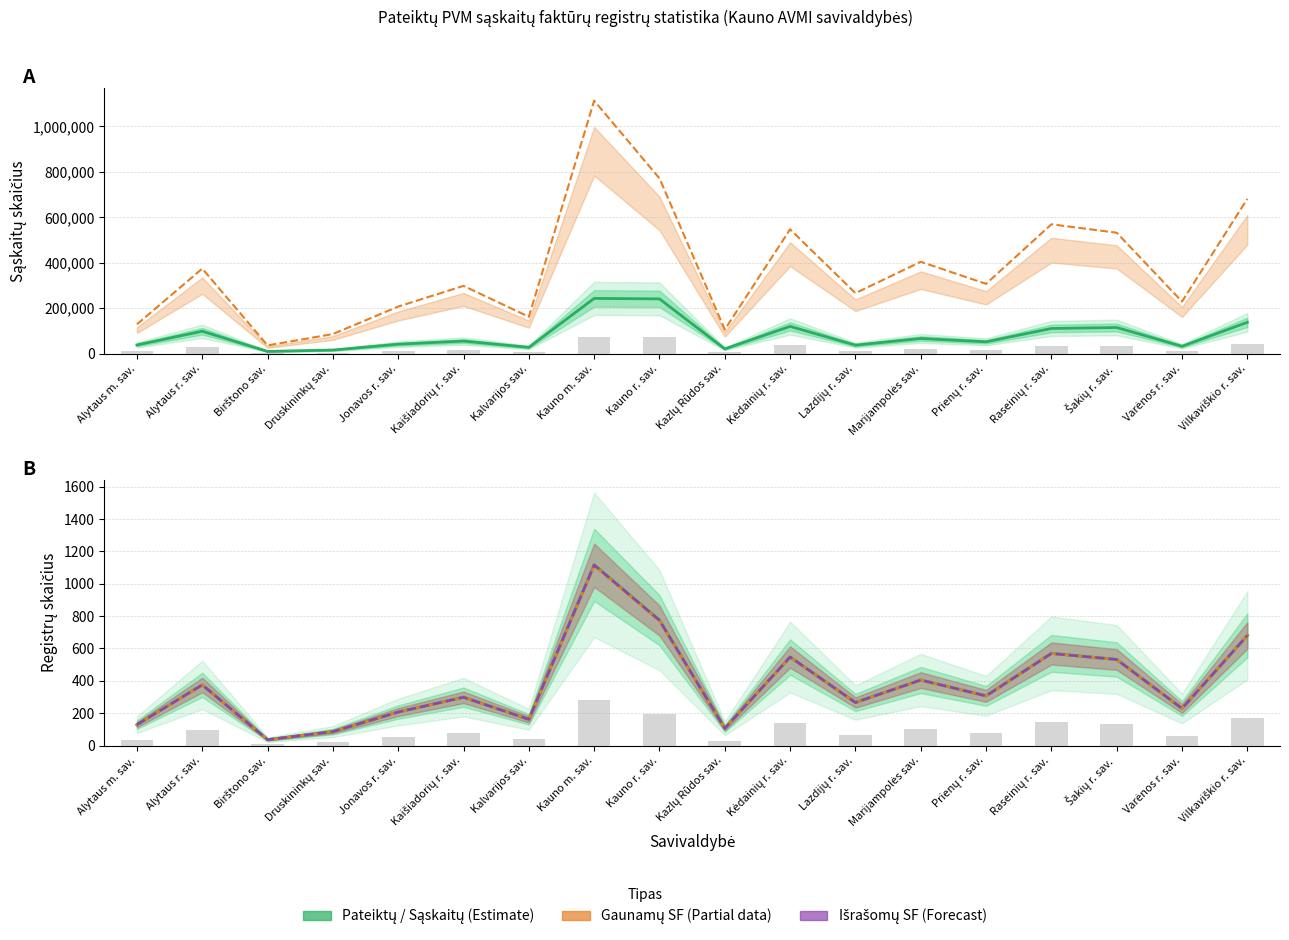

Reading left to right, what are all the values shown in this chart?

Sąskaitų skaičius (estim.): 38006	98358	9592	15641	41383	55094	27456	242843	240835	20752	119655	37126	66574	51798	110557	114821	32241	137775
Pateiktų registrų skaičius: 129	375	36	86	207	299	162	1117	775	106	547	266	405	307	570	532	229	681
Gaunamų SF registrų: 129	374	36	86	207	298	162	1113	771	106	547	266	404	307	569	532	229	681
Išrašomų SF registrų: 129	375	36	86	207	298	162	1116	774	106	547	266	405	307	569	532	229	680